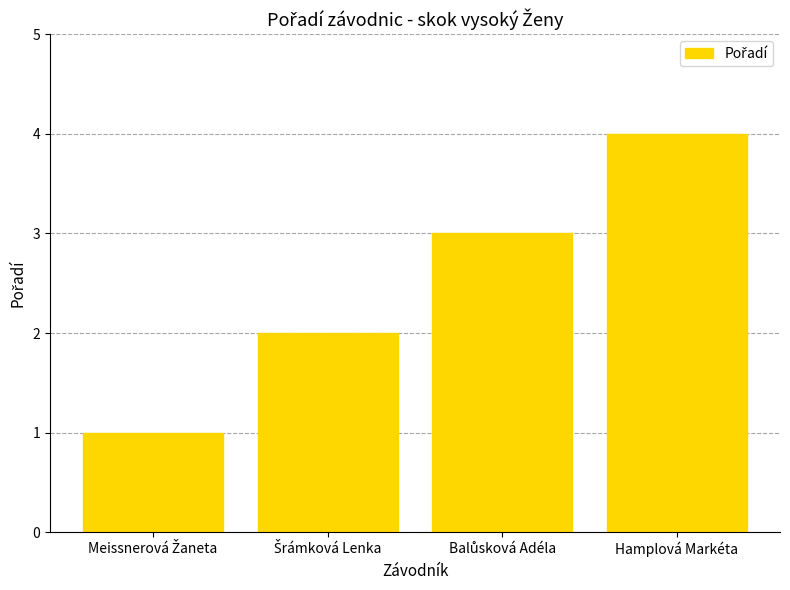

What is the difference between the maximum and minimum values?

3